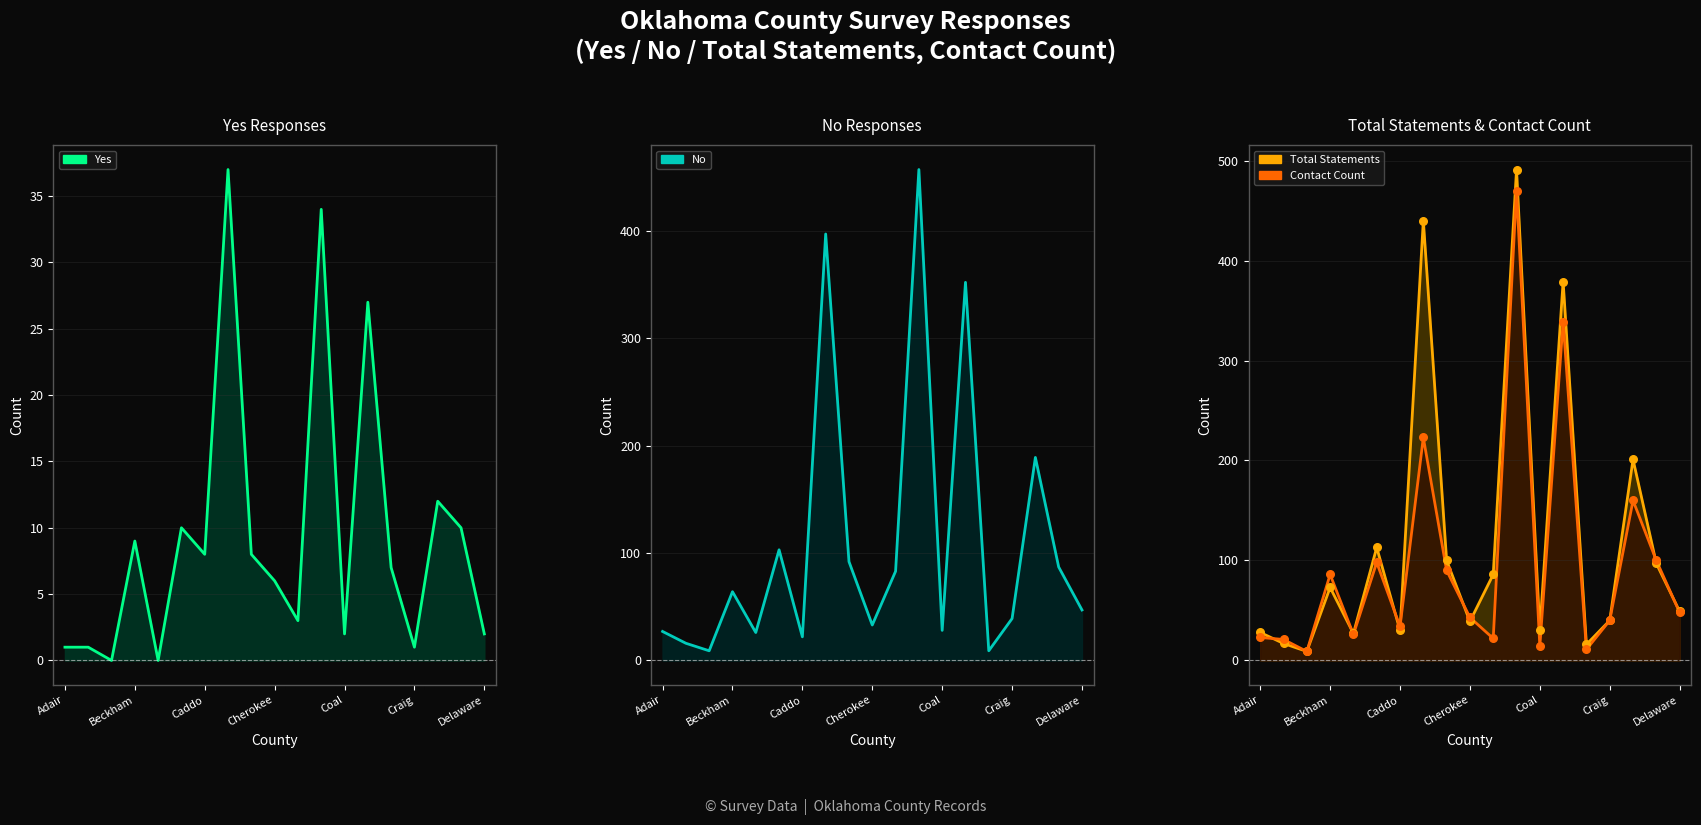

Is the value of Total Statements at 16 greater than the value of Contact Count pts at 15?

Yes